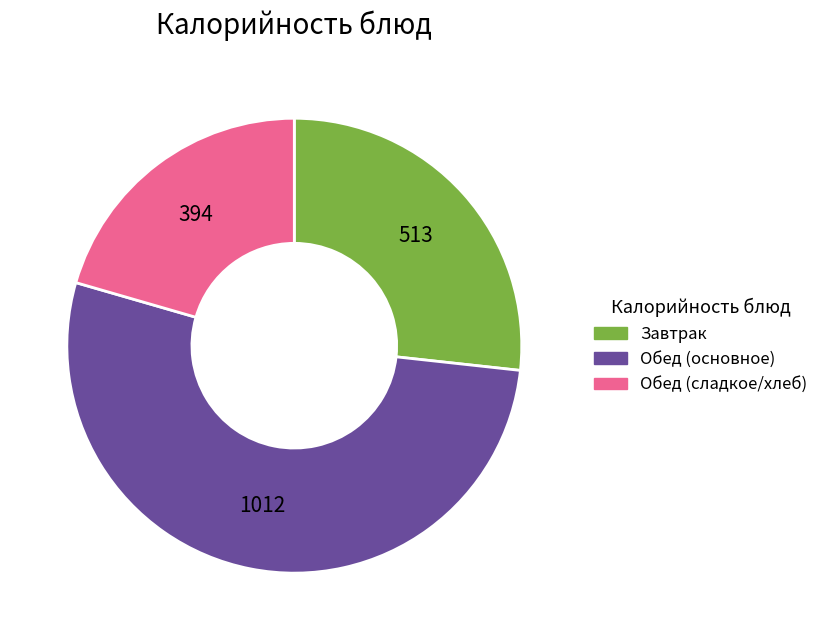

Is there any slice that represents more than half of the pie?

Yes